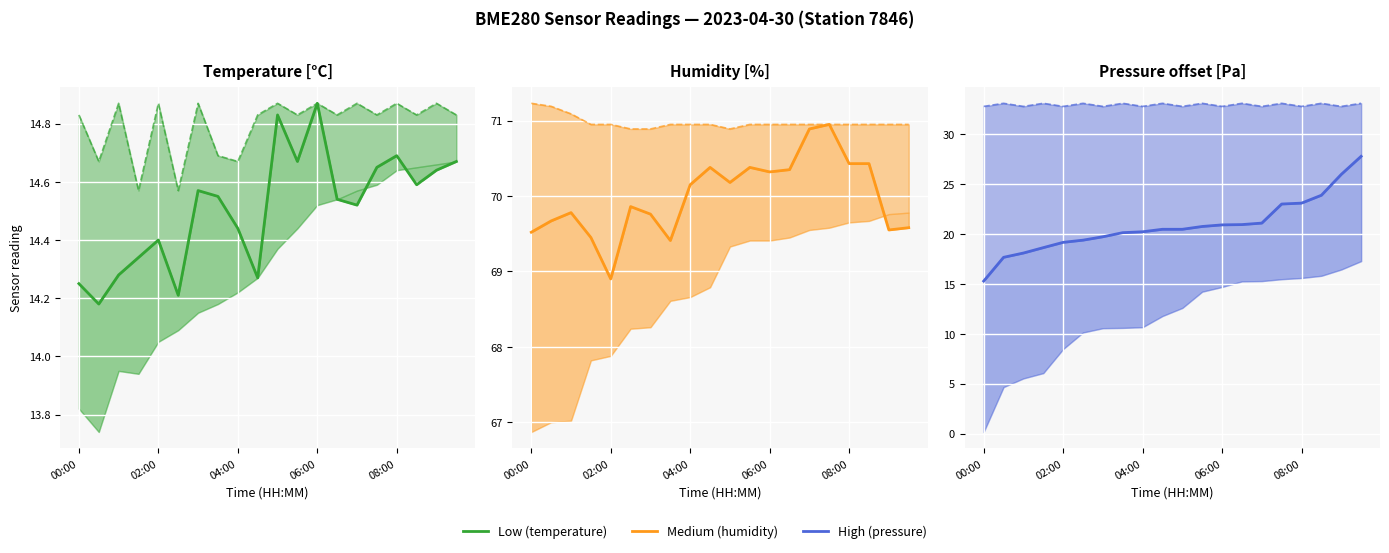

At which category is the sum across all series the highest?

19